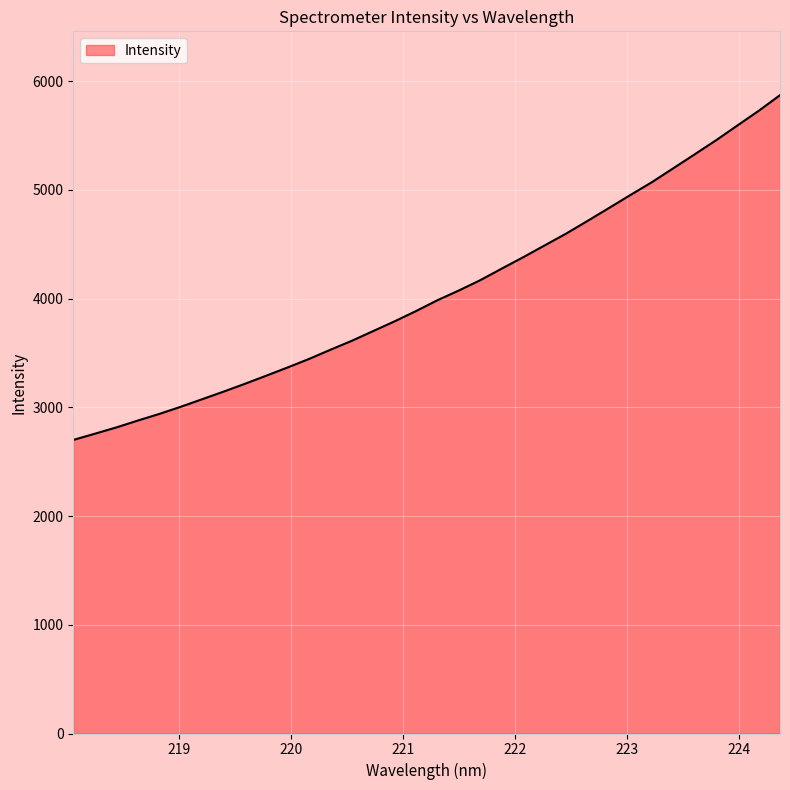

What is the difference between the maximum and minimum values?

3170.4